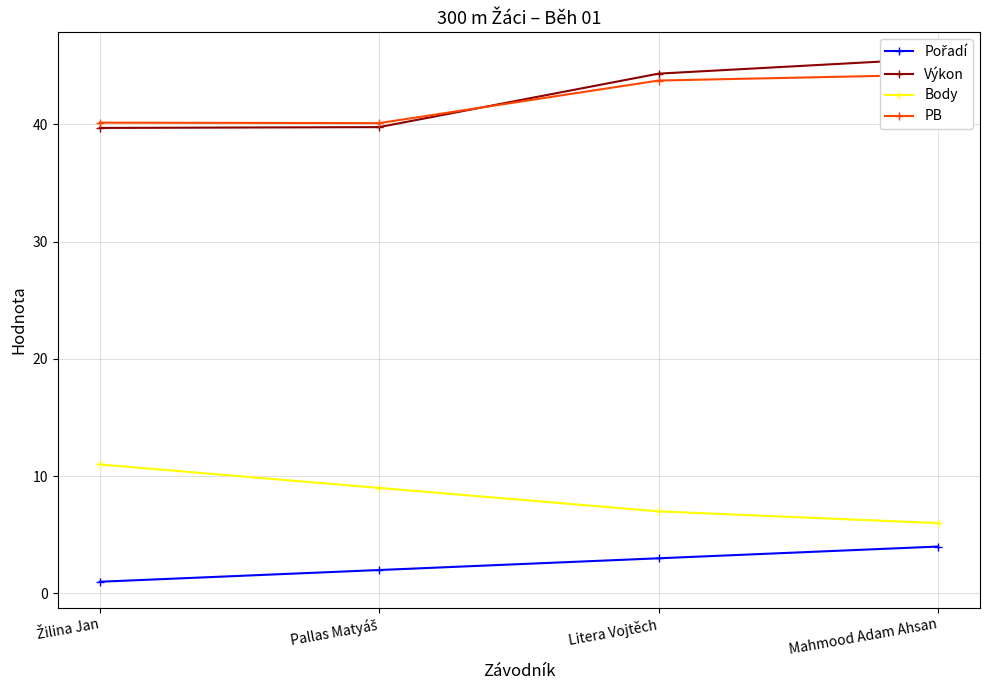

What is the total value across all series at Žilina Jan?

91.8